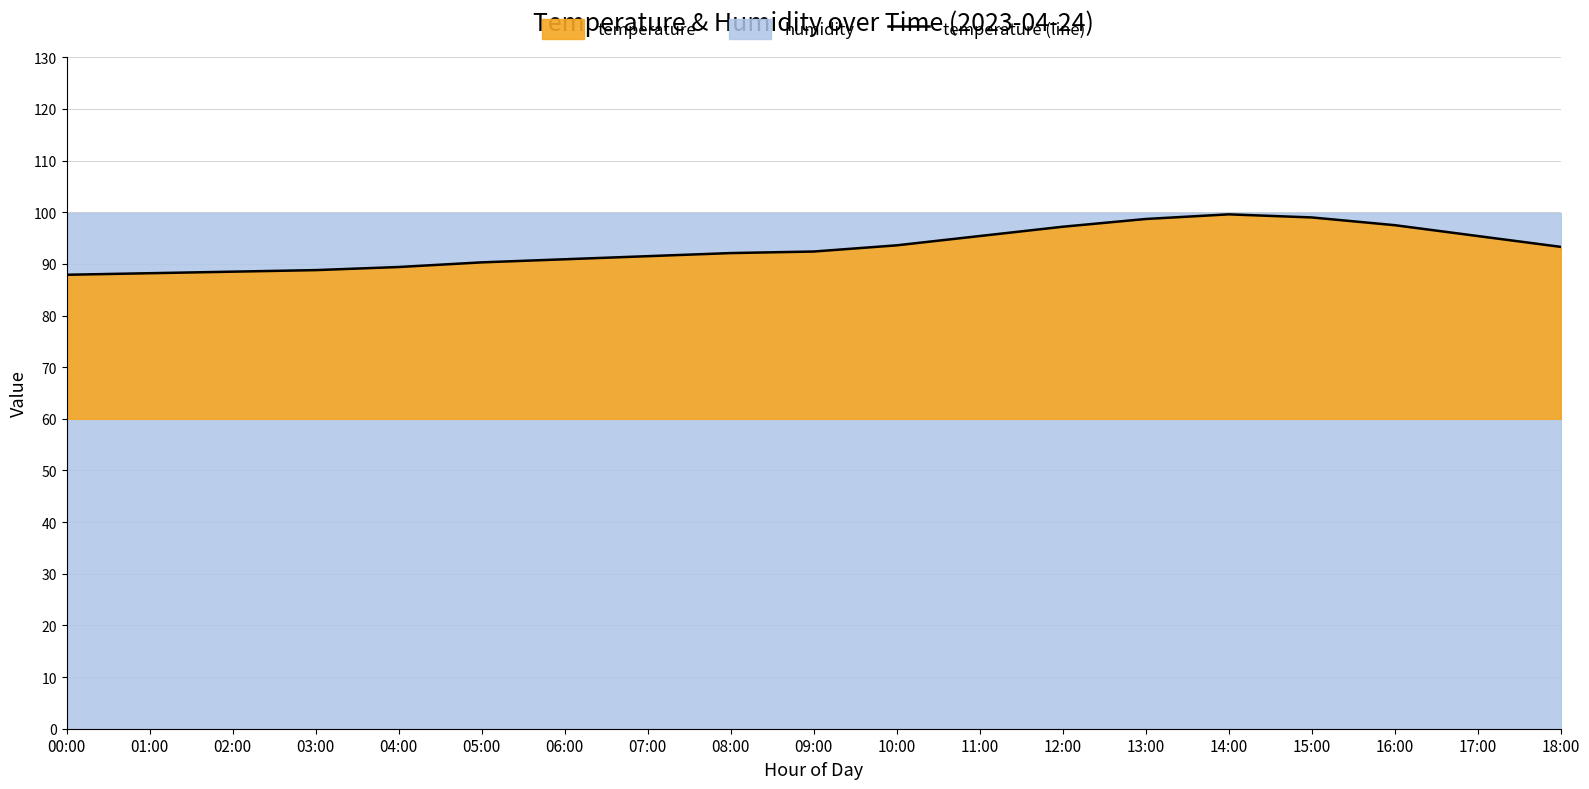

What is the approximate value at 10:00?

93.6